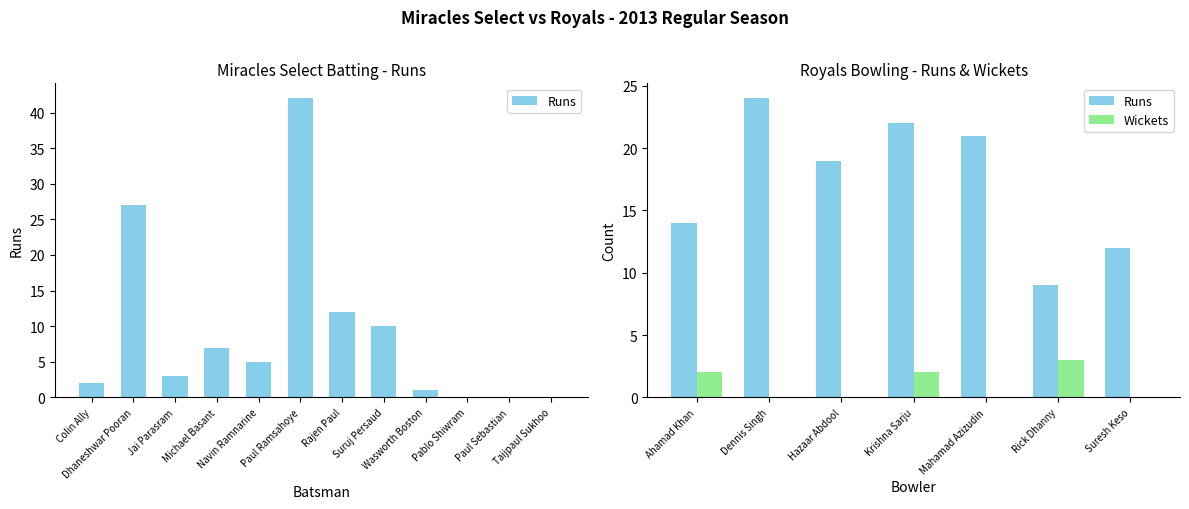

How many data points in Runs are above 19?

3